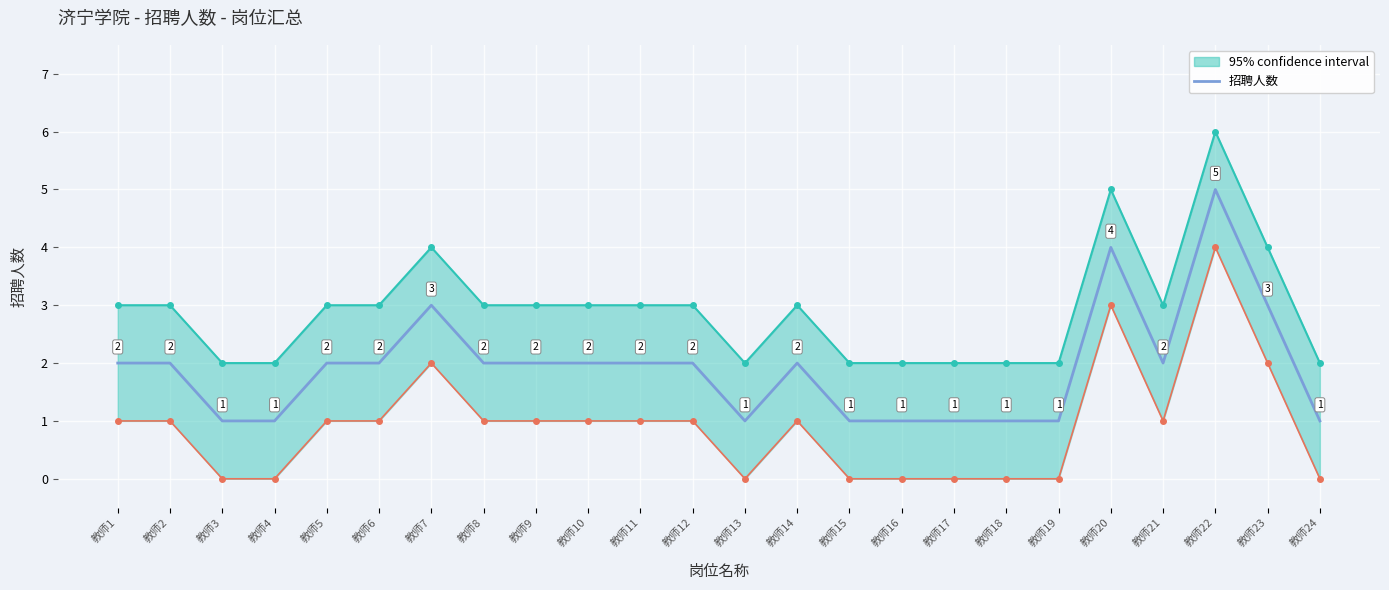

Which label corresponds to the largest value in the chart?

教师22